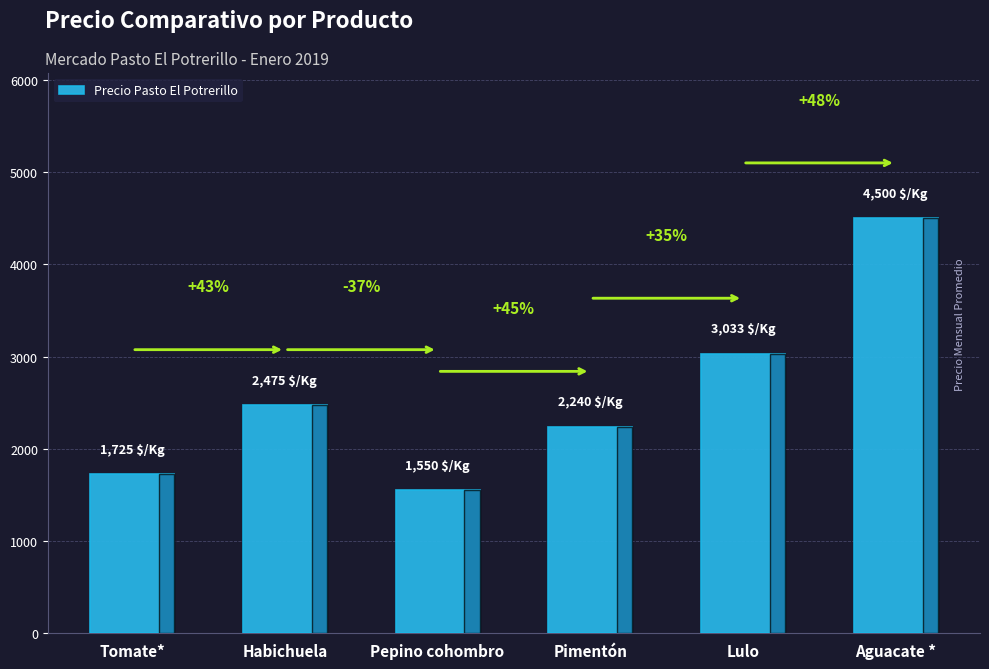

Are the bars horizontal?

No